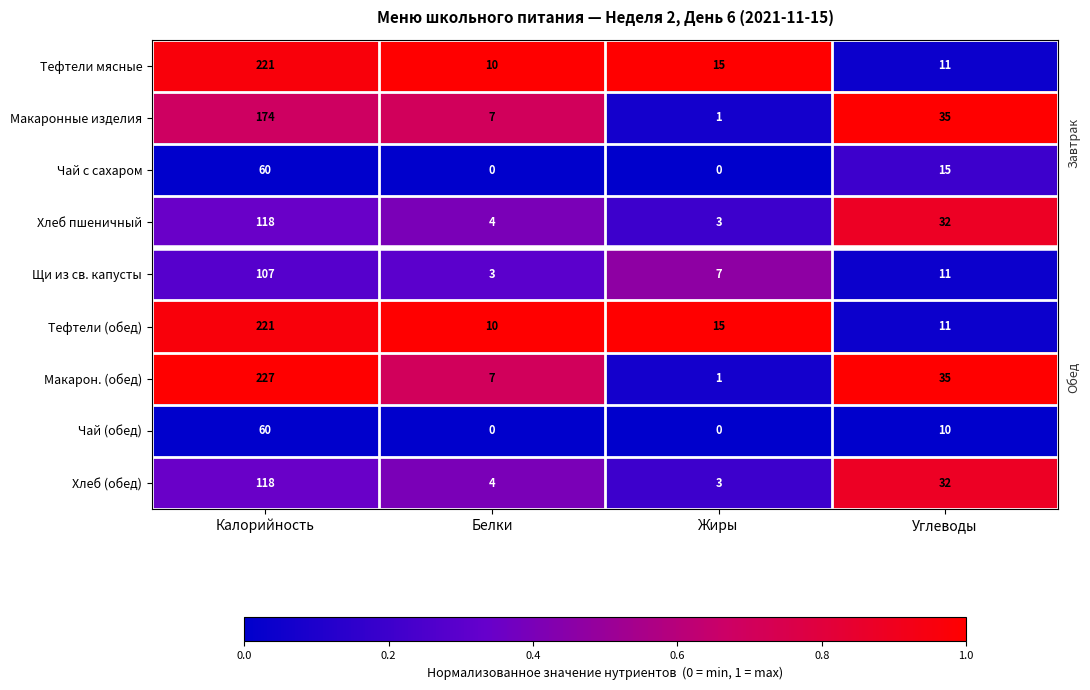

What is the difference between the second highest and second lowest values in the Чай с сахаром series?

15